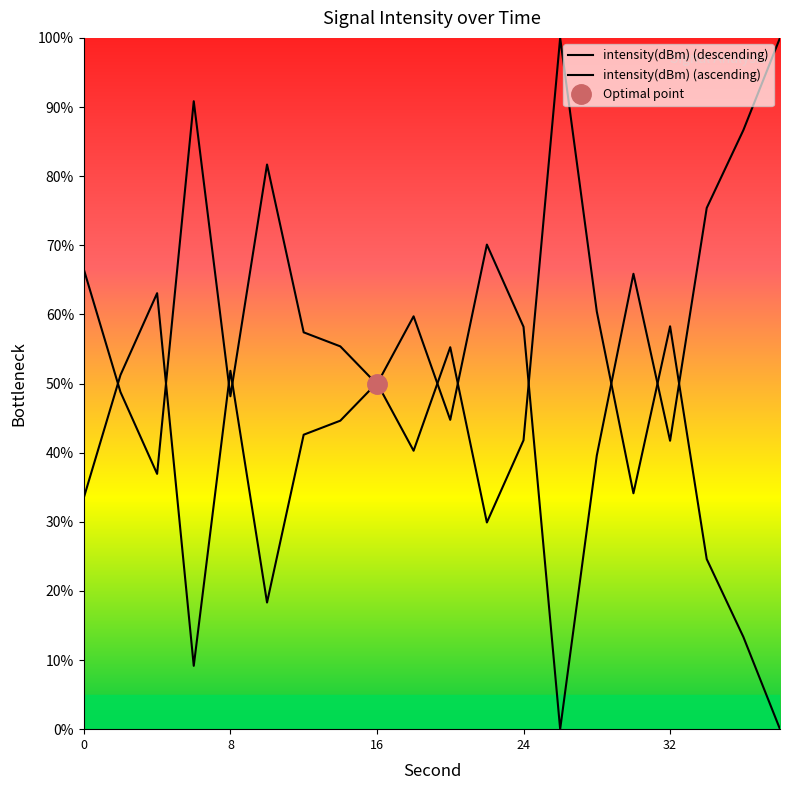

At which category does the data reach its first local valley?

6